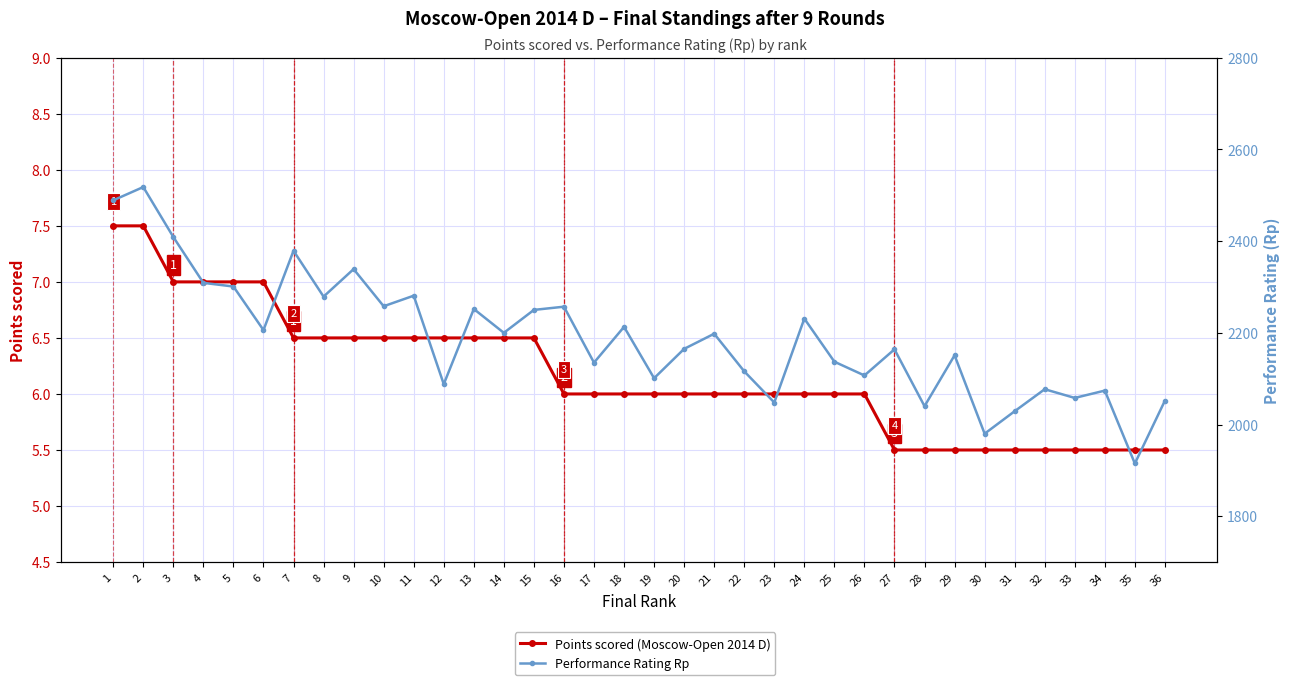

Is this an area chart (filled region under the line)?

No